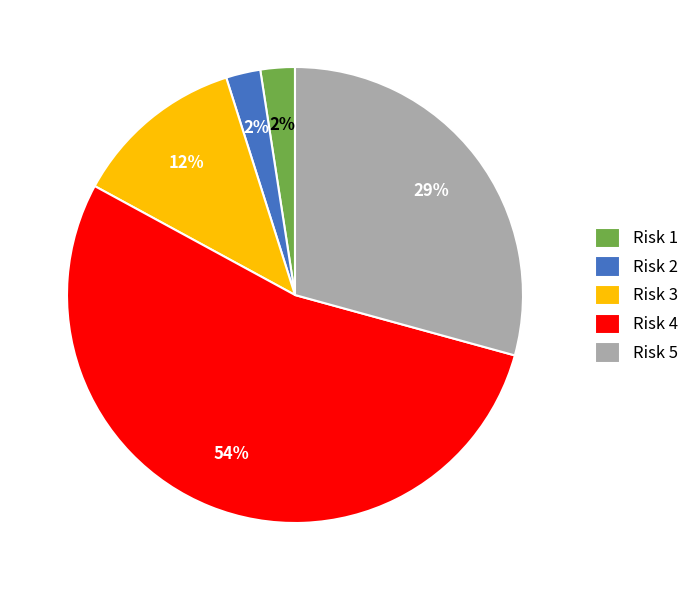

Approximately how many times larger is the value at Risk 1 compared to Risk 5?

0.1